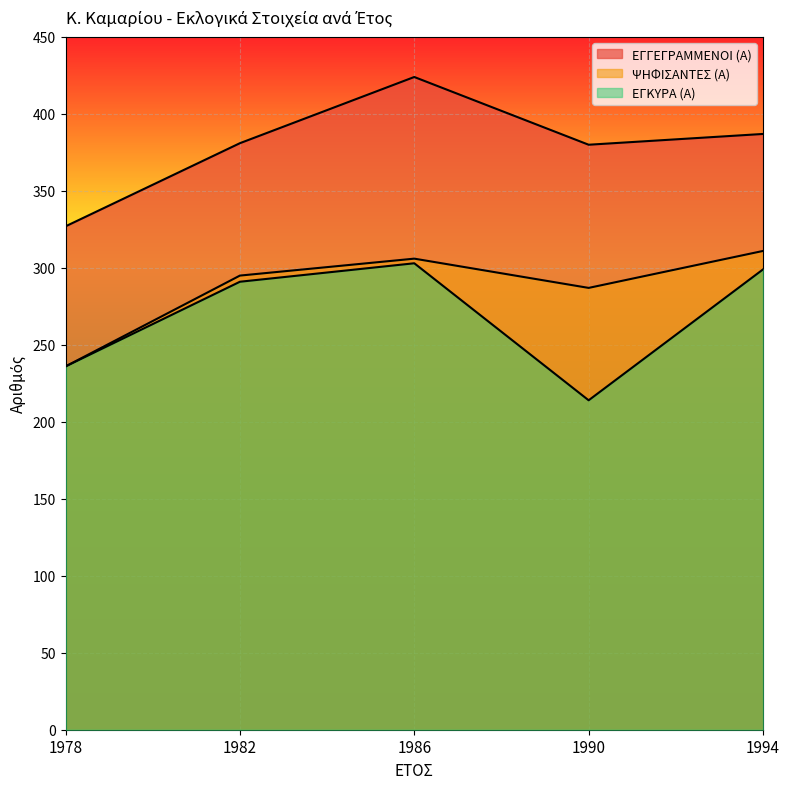

Which label corresponds to the smallest value in the chart?

1990